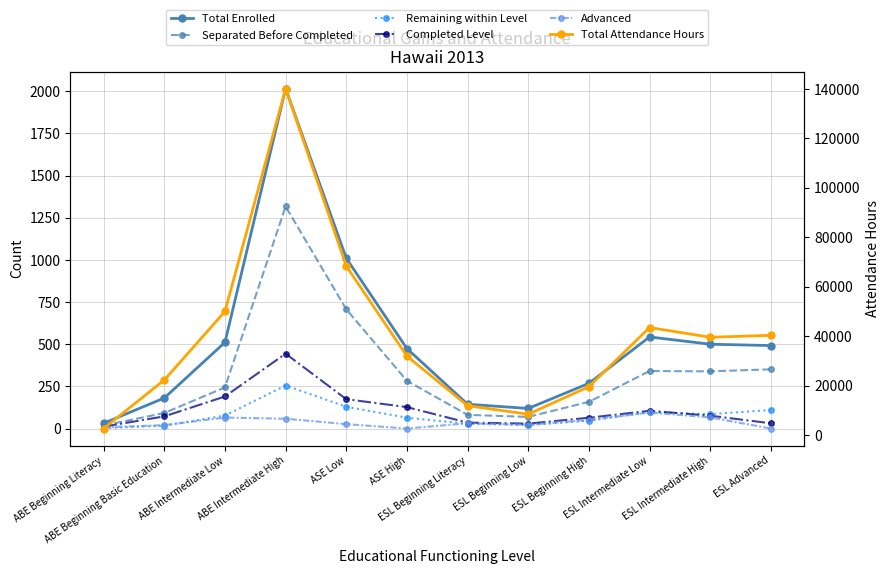

What is the label of the 7th point from the right?

ASE High